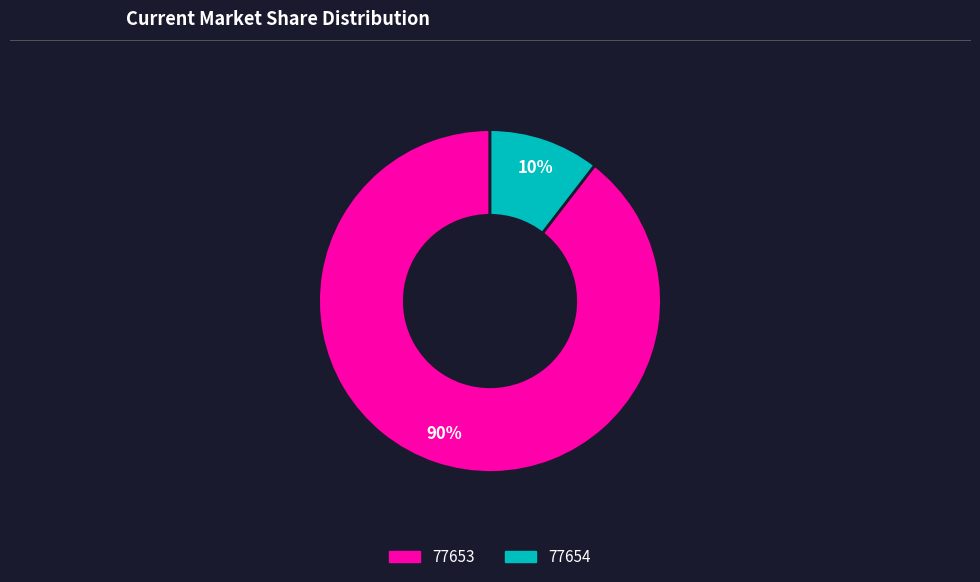

What percentage is the 77654 slice, to the nearest percent?

10%